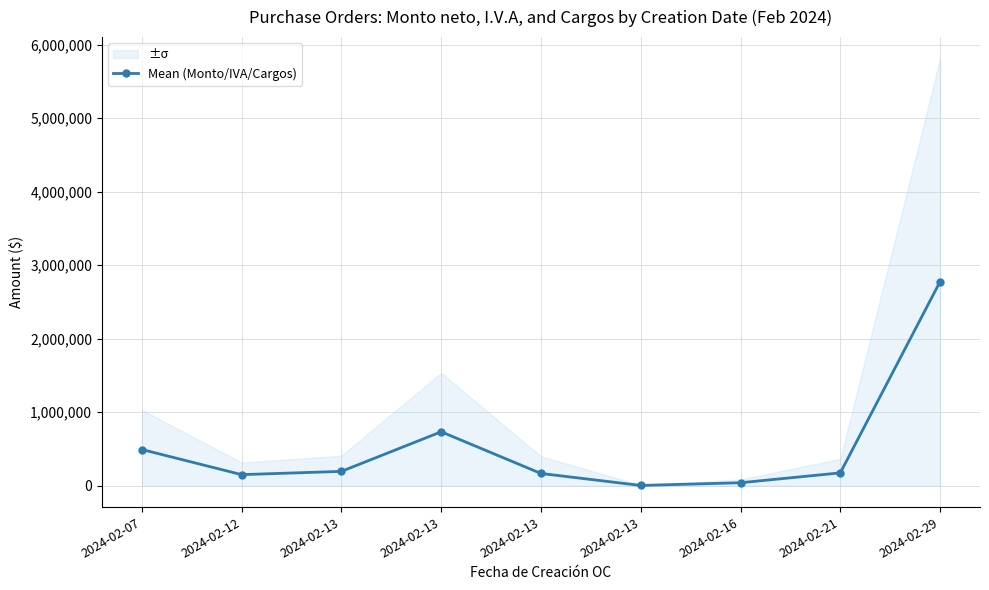

Does the chart display data point markers on the line(s)?

Yes